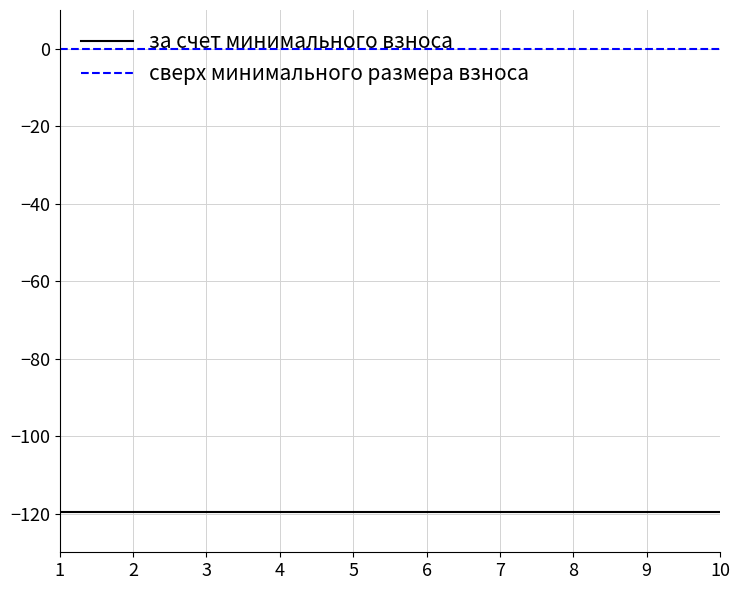

Reading left to right, list all the values displayed in this chart.

за счет минимального взноса: -119.6	-119.6	-119.6	-119.6	-119.6	-119.6	-119.6	-119.6	-119.6	-119.6
сверх минимального размера взноса: 0.0	0.0	0.0	0.0	0.0	0.0	0.0	0.0	0.0	0.0